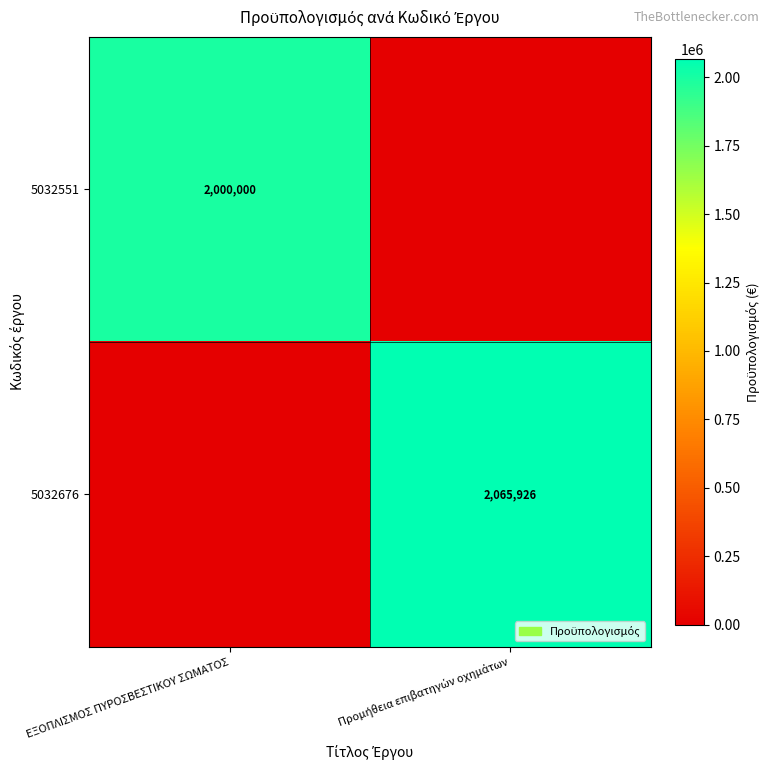

How many categories are shown in the chart?

2